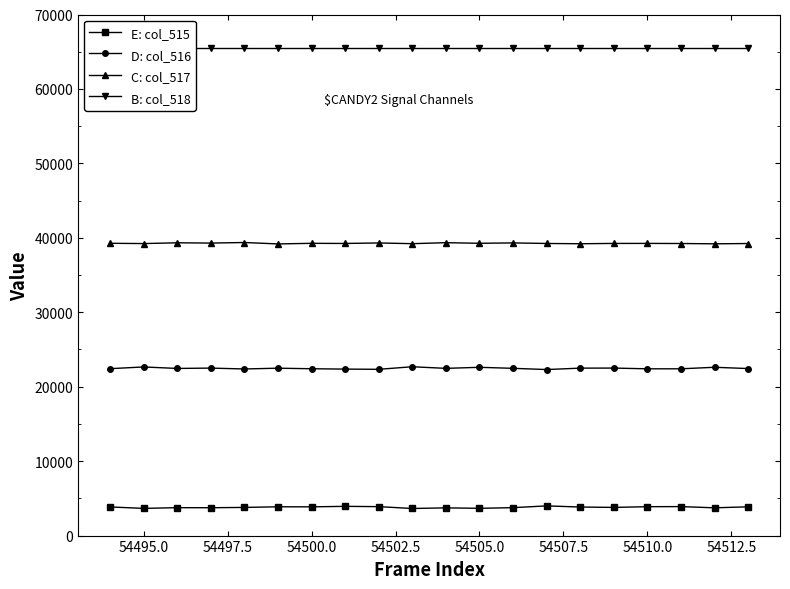

What is the difference between the second highest and second lowest values in the E: col_515 series?

273